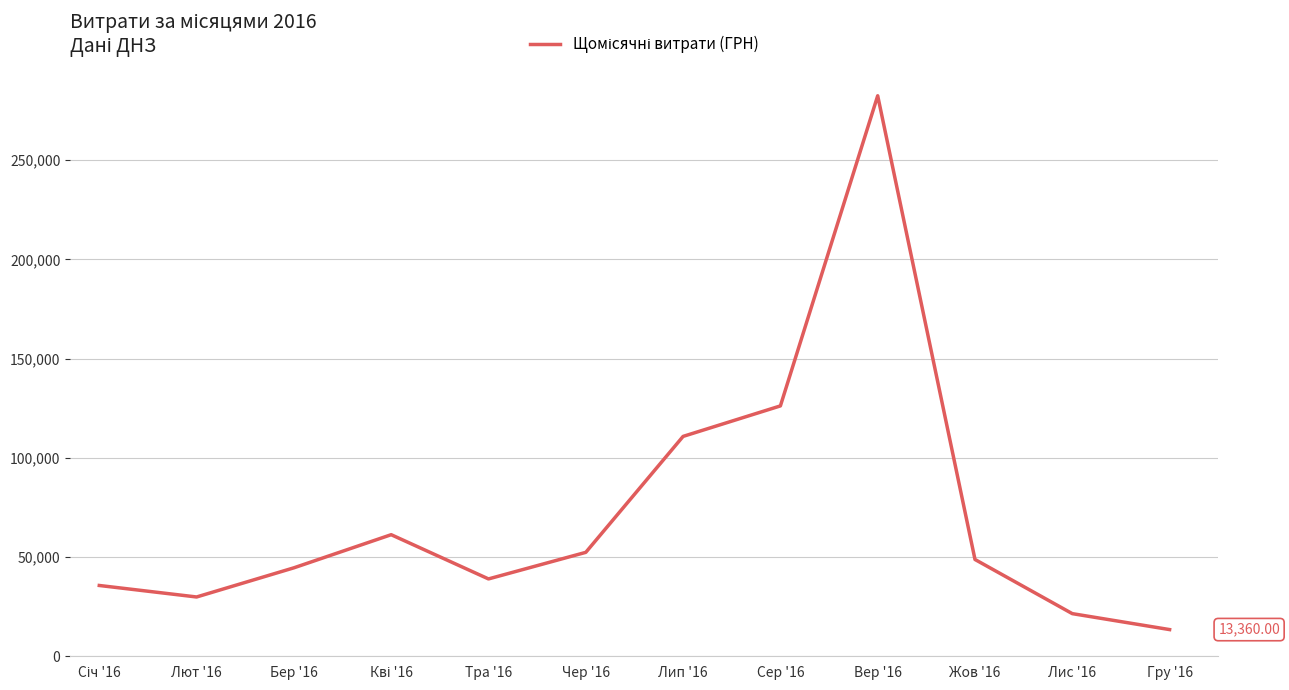

Which category has the highest value across all series?

Вер '16